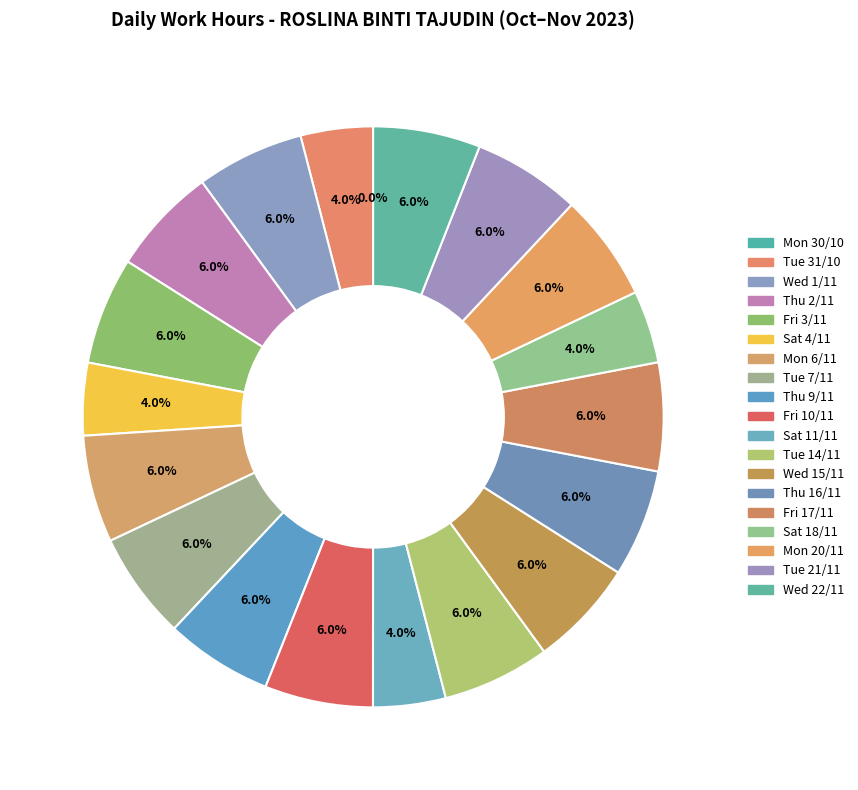

Which category has the biggest portion of the pie?

Fri 17/11